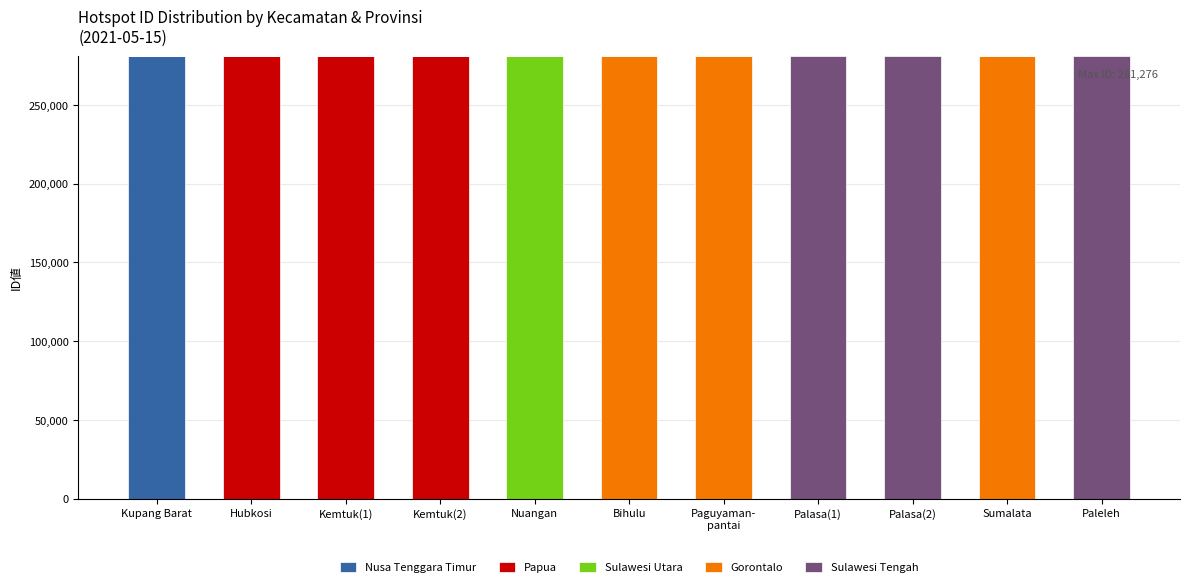

The Nusa Tenggara Timur series shows -107472 at Sumalata. True or false?

False